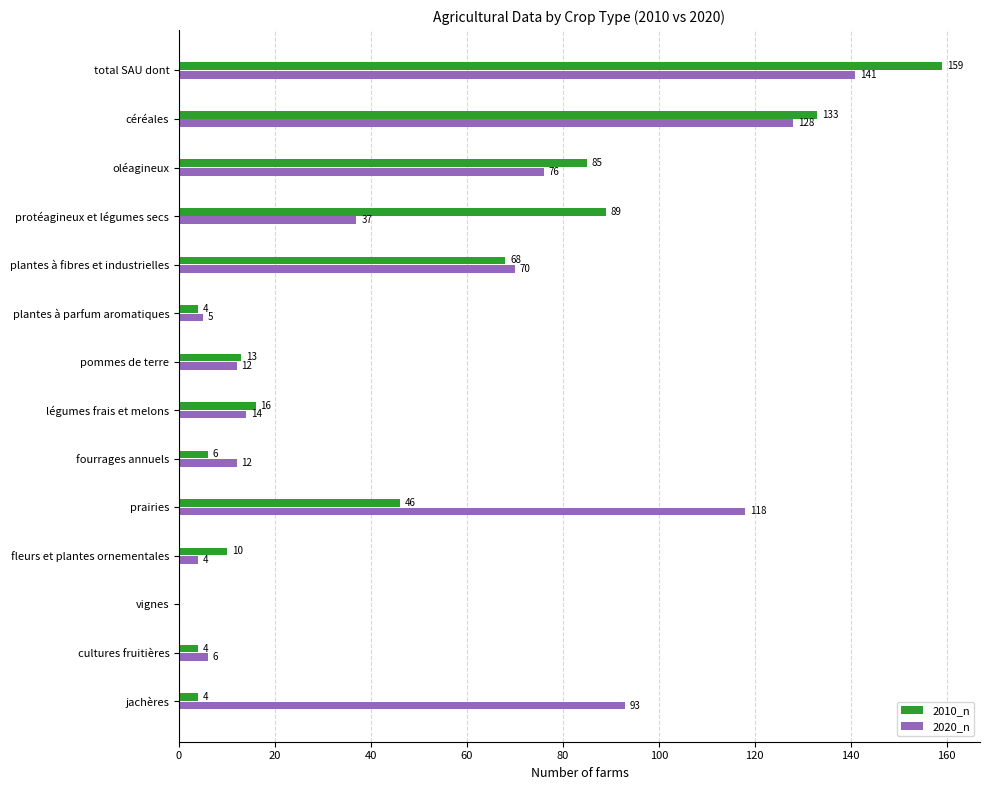

Where is 2010_n nearest to the value 79?

oléagineux